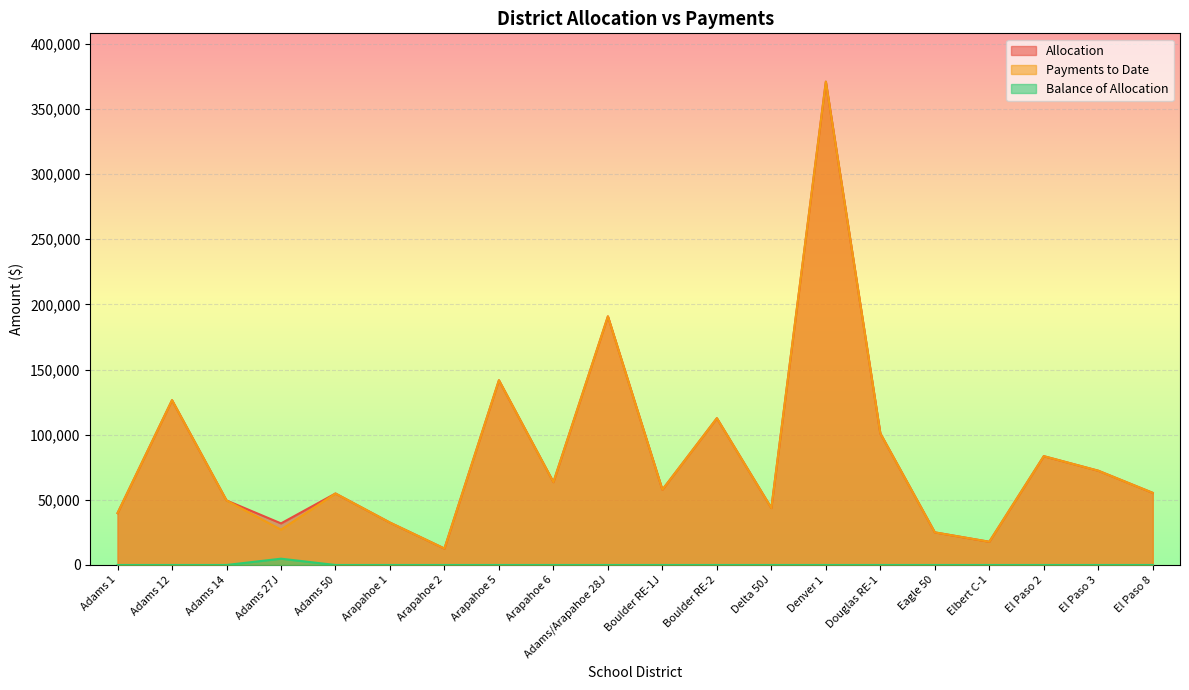

In Payments to Date, how many points are higher than both neighbors (excluding endpoints)?

7